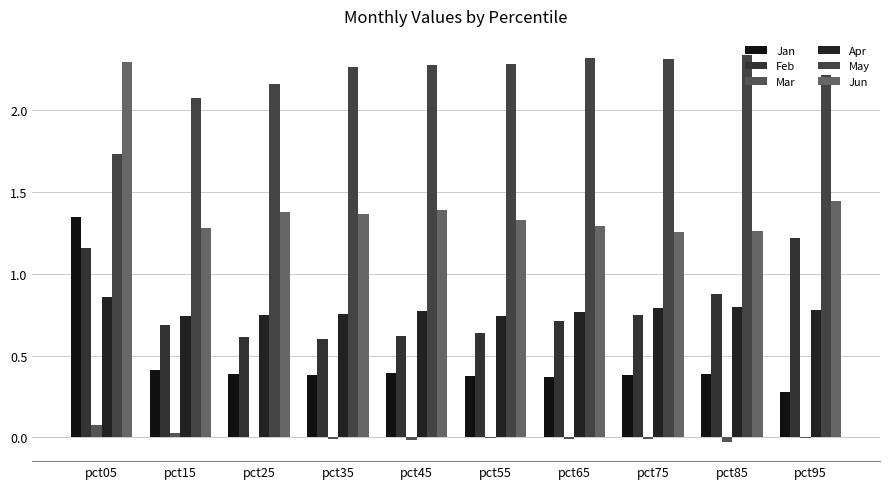

Is it true that Mar equals -0.0 at pct75?

False